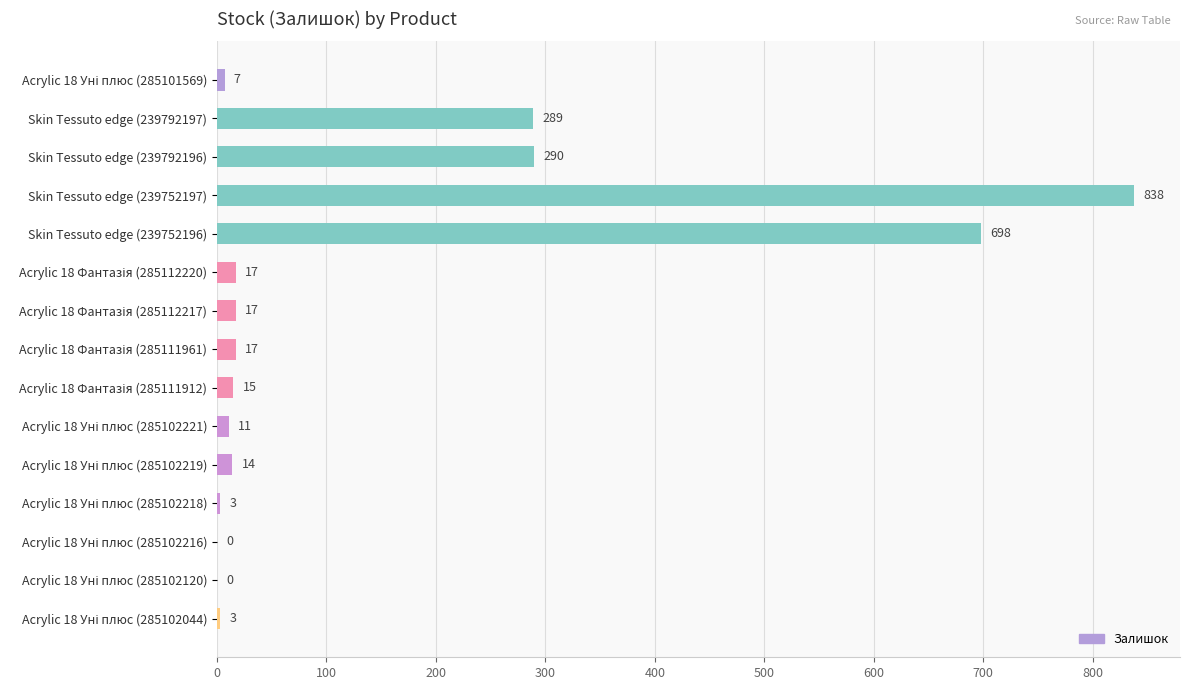

Where is the data nearest to the value 419?

Skin Tessuto edge (239792196)